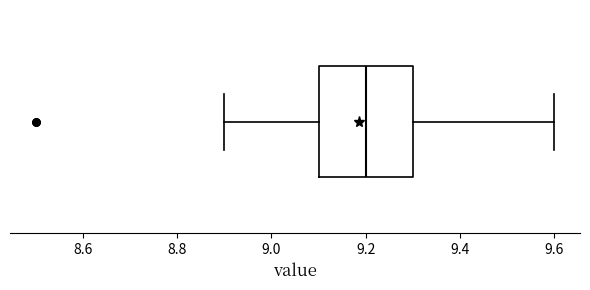

Transcribe this box plot: give where the median line is, the range the box spans, and where the two whiskers end, as read against the x-axis. The values are not printed on the chart, so give them approximately, as read against the axis.

median 9.2, box 9.1 to 9.3, whiskers 8.9 to 9.6